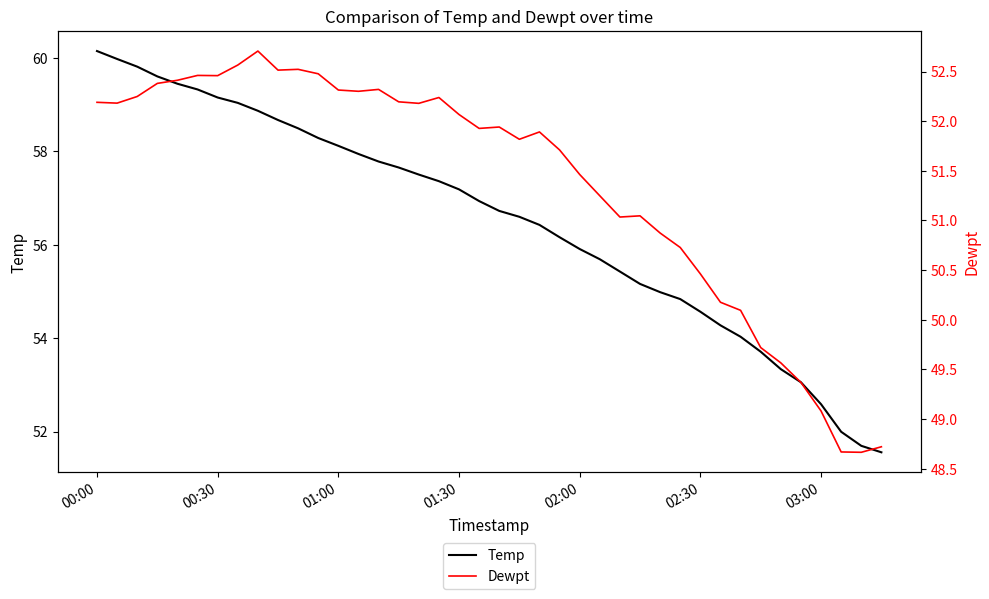

True or false: Temp and Dewpt cross at least once.

False